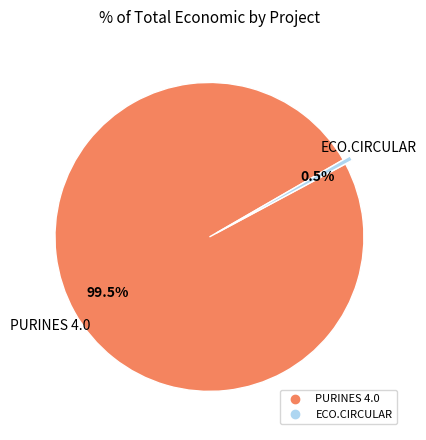

Which slice is the largest?

PURINES 4.0